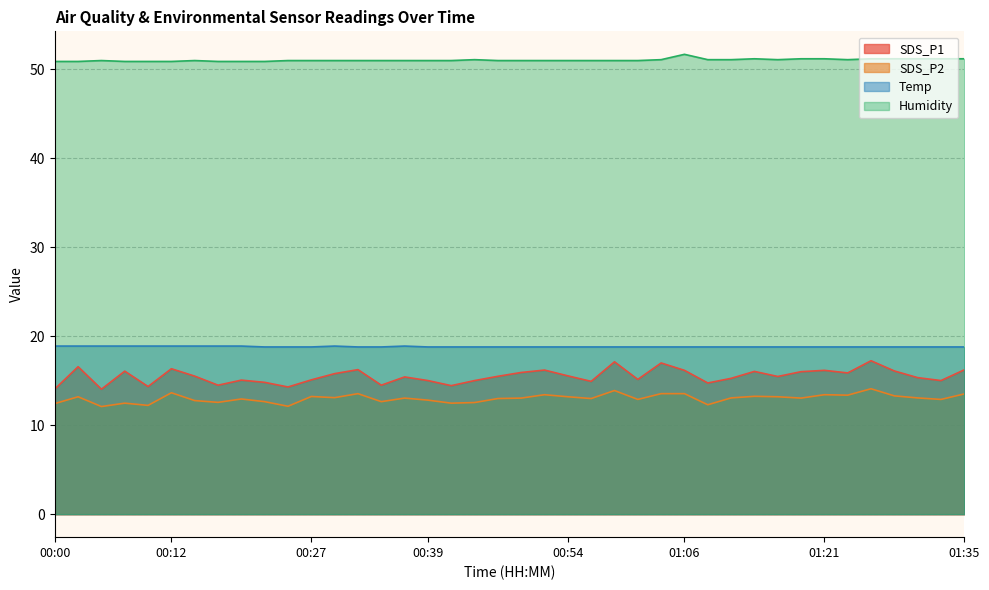

Which category has the highest value in the Humidity series?

01:06